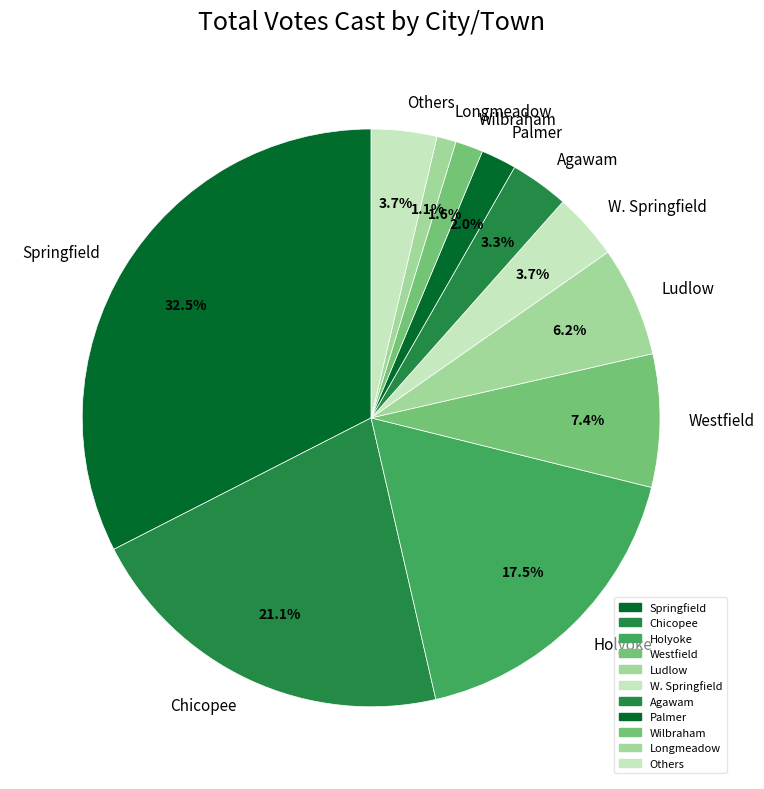

Combined, do Westfield and Springfield account for over 50%?

No